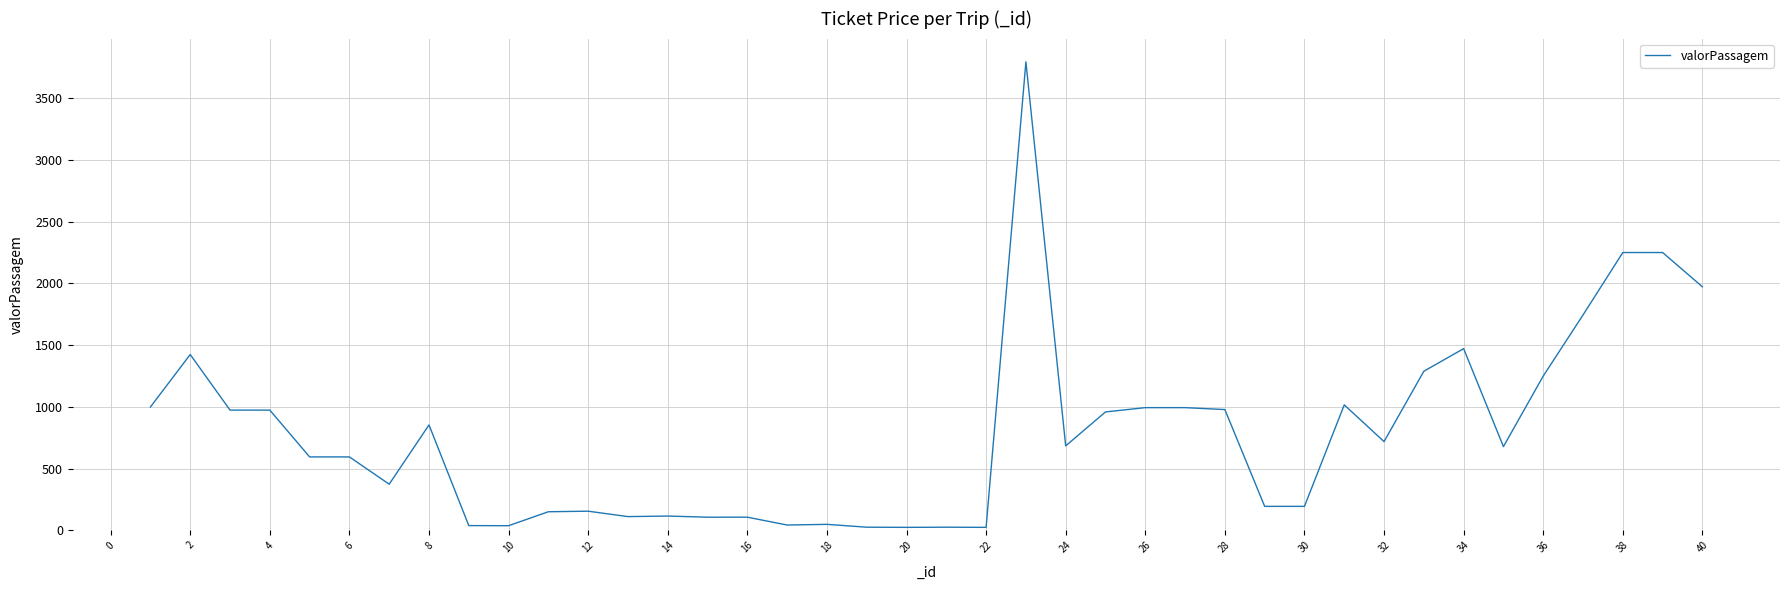

What is the maximum value shown in the chart?

3794.1